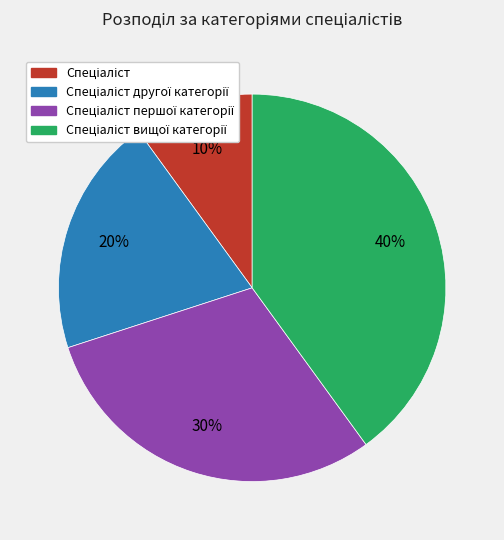

Is there any slice that represents more than half of the pie?

No